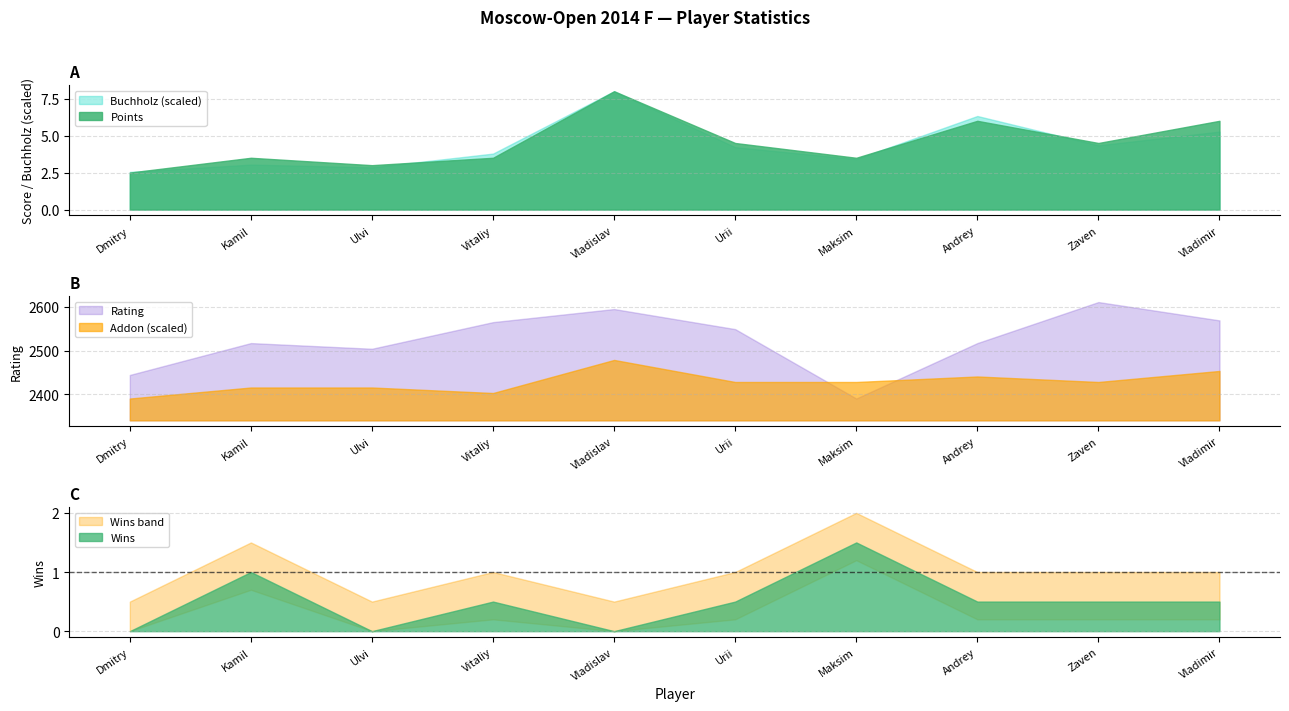

What is the minimum value for Buchholz (scaled)?

2.5